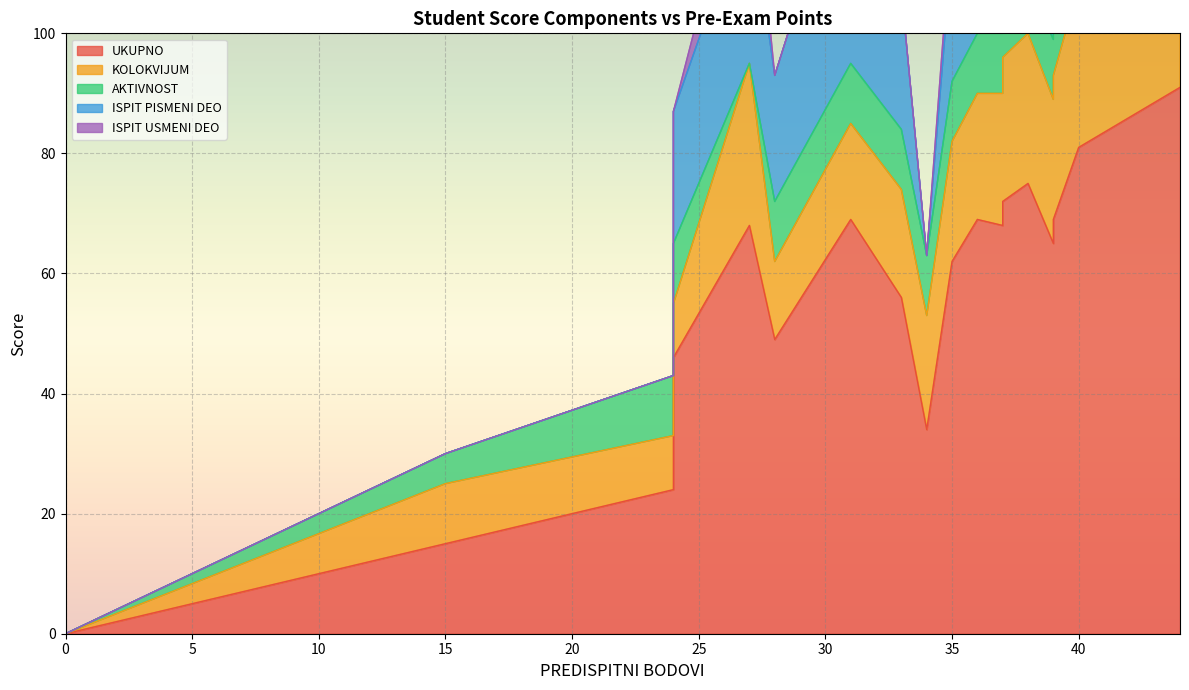

True or false: ISPIT USMENI DEO and UKUPNO cross at least once.

False